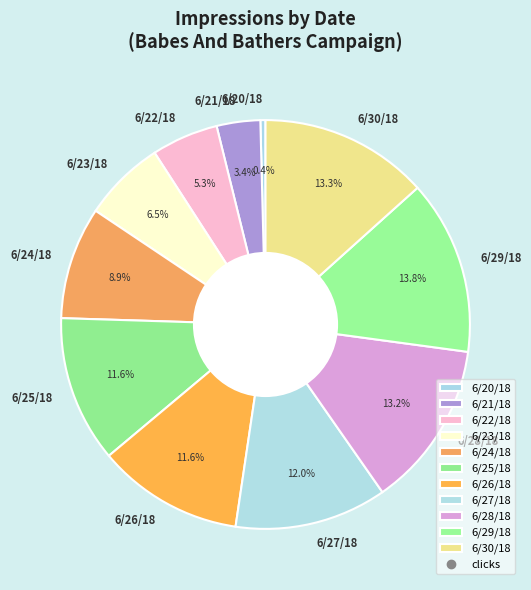

Which category has the smallest portion of the pie?

6/20/18